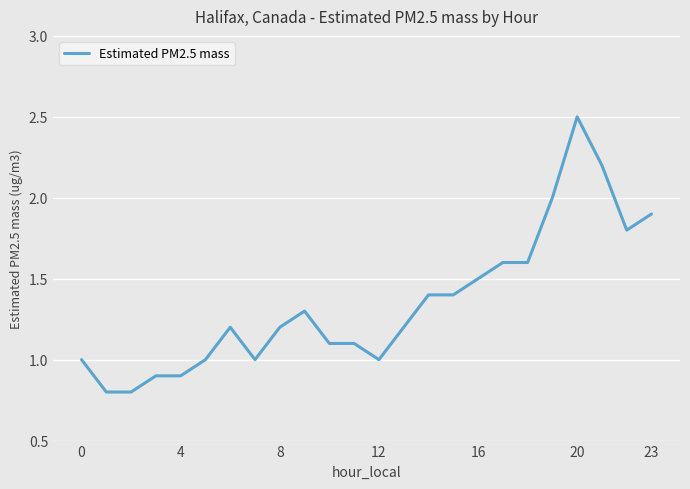

What is the smallest value displayed?

0.8